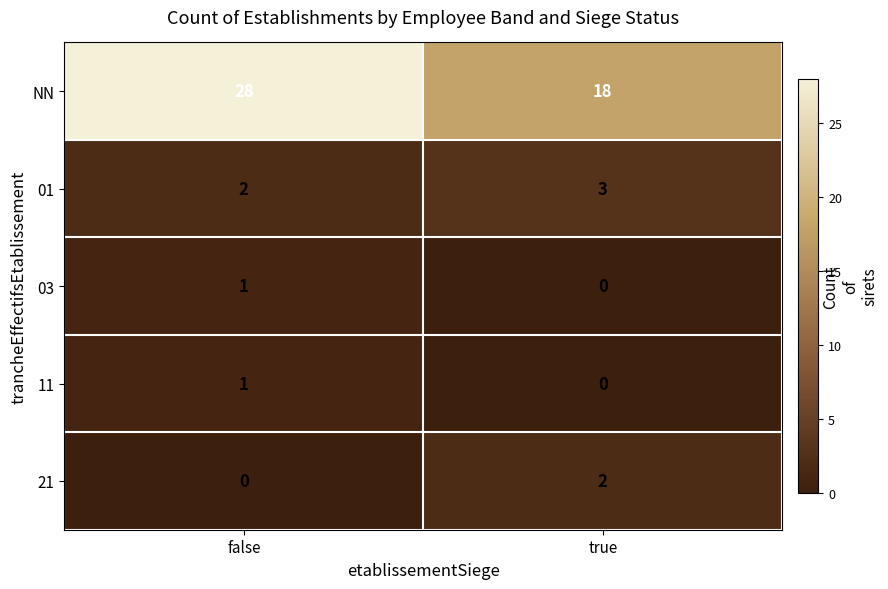

Reading left to right, extract all data points from this chart.

NN: 28	18
01: 2	3
03: 1	0
11: 1	0
21: 0	2